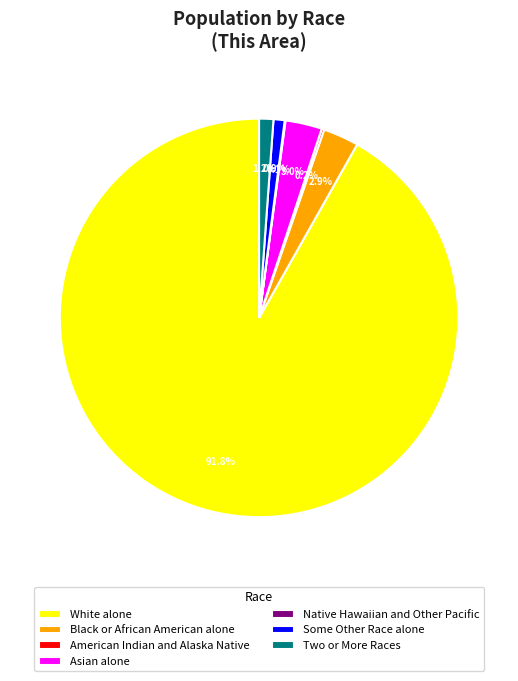

Between Two or More Races and White alone, which is larger?

White alone